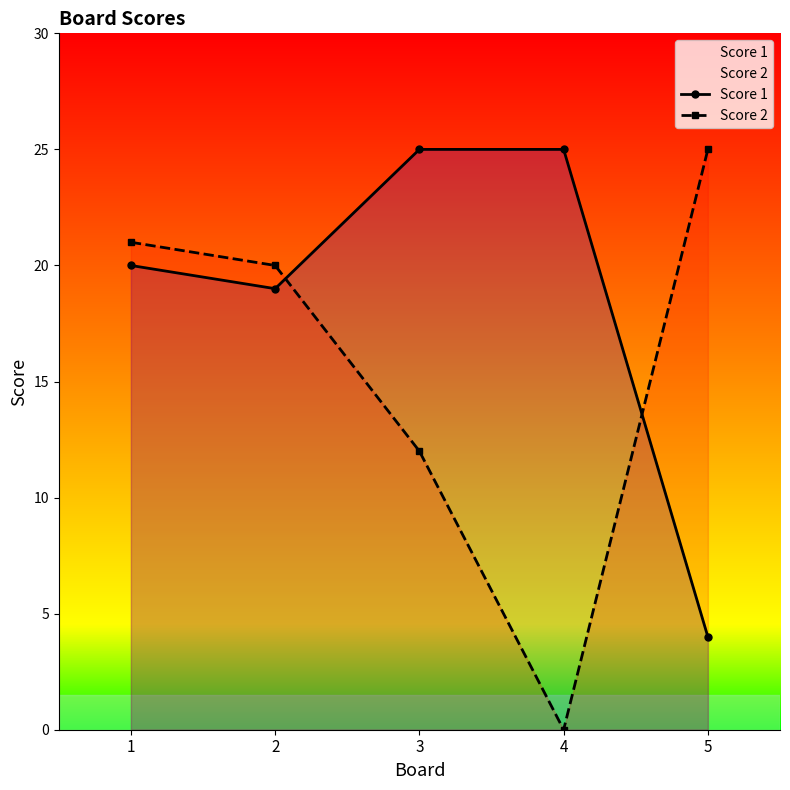

True or false: Score 2 has a value of 20 at 2.

True